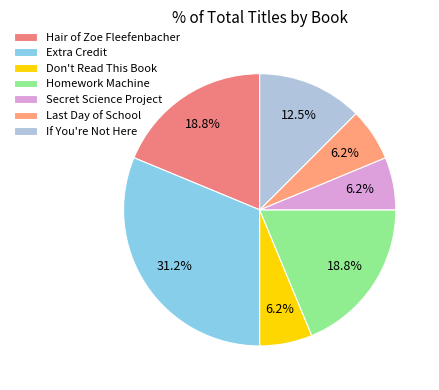

Does Don't Read This Book represent more than half of the total?

No